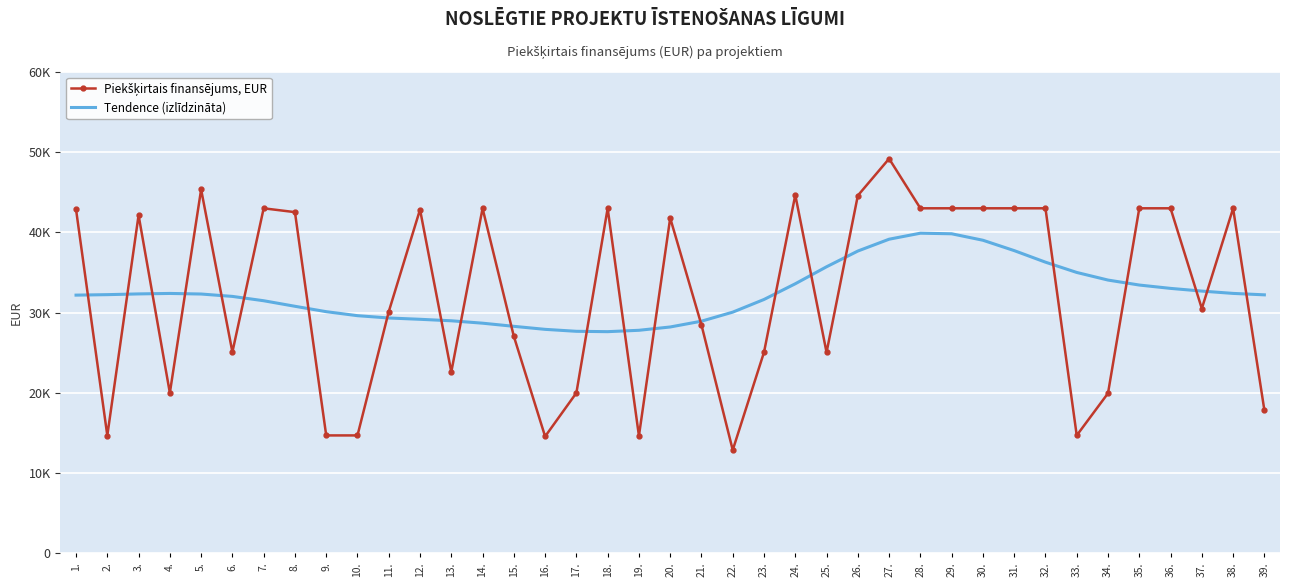

After their last crossing, which series has the higher values: Piekšķirtais finansējums, EUR or Tendence (izlīdzināta)?

Tendence (izlīdzināta)